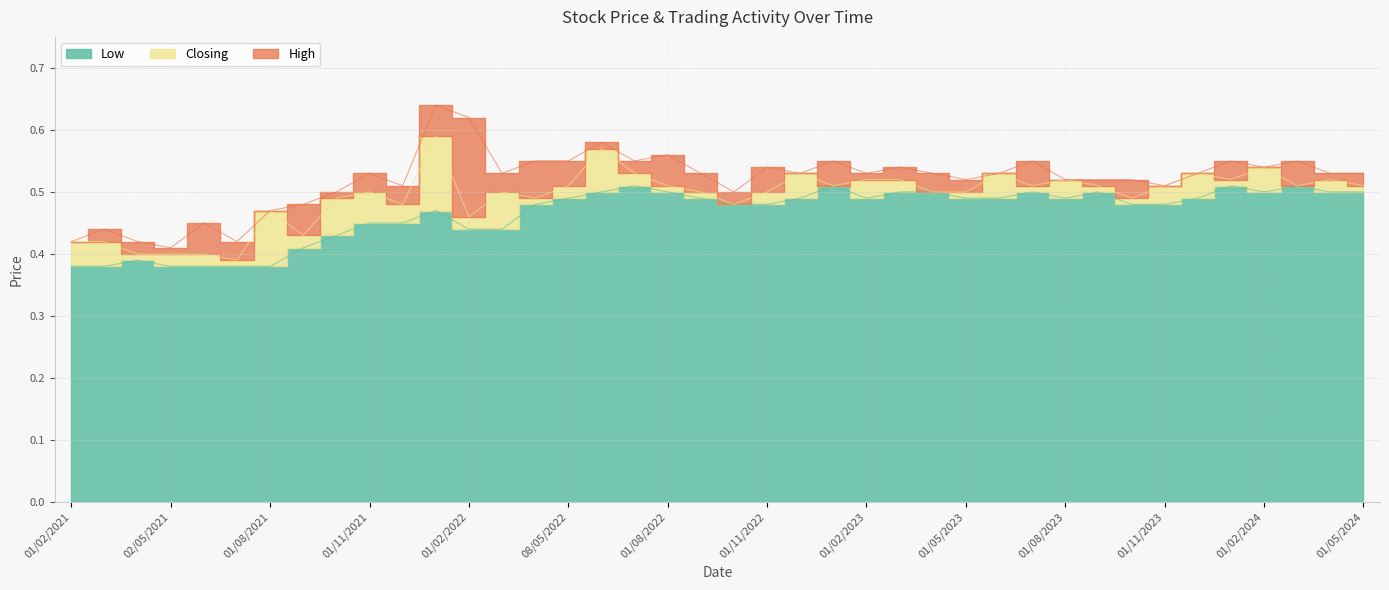

What is the difference between the maximum and second lowest values in the Closing series?

0.2